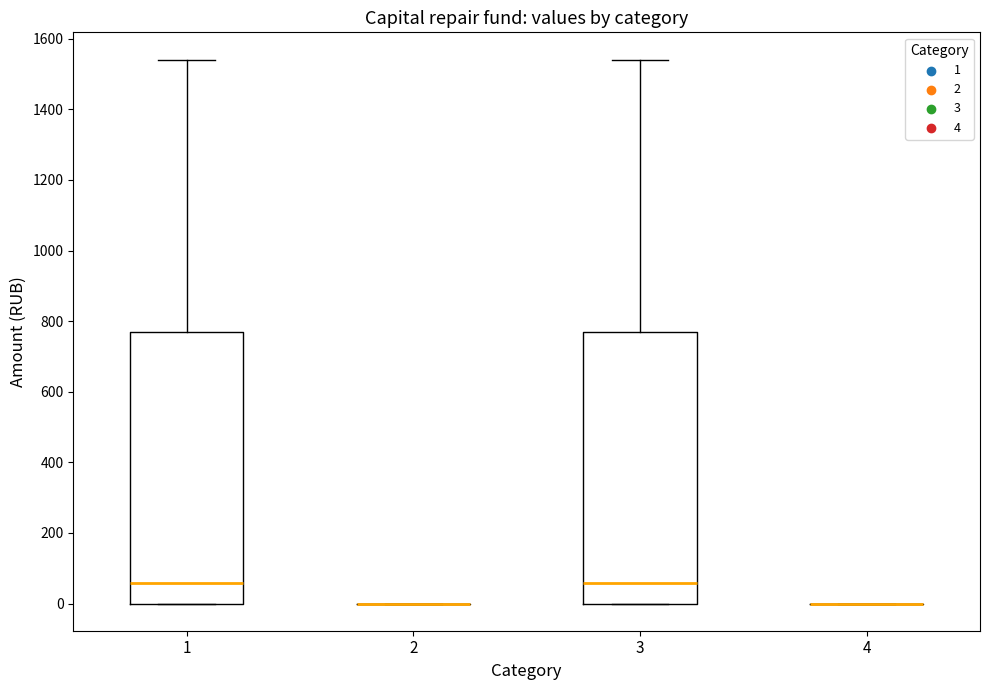

Reading left to right, read every box against the y-axis: the position of its median line, the range the box covers, and the ends of its whiskers. The values are not printed on the chart, so give them approximately, as read against the axis.

1: median 60, box 0 to 780, whiskers 0 to 1540
2: box collapsed to a line at 0, whiskers 0 to 0
3: median 60, box 0 to 780, whiskers 0 to 1540
4: box collapsed to a line at 0, whiskers 0 to 0